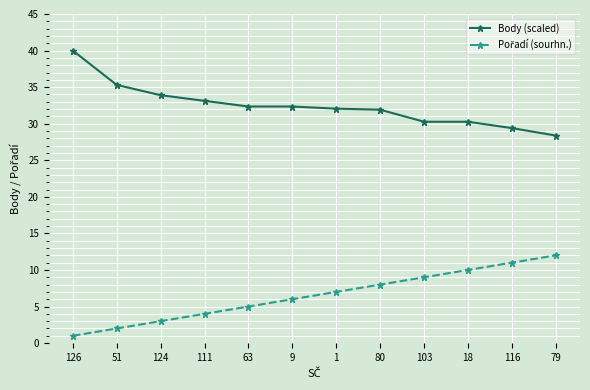

Count the number of data series in this chart.

2